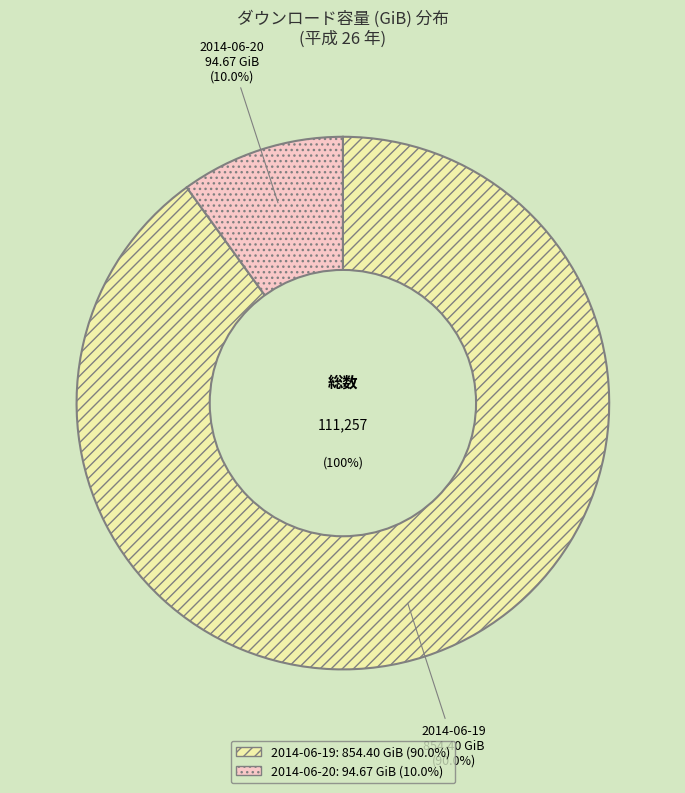

To the nearest percent, what is the average slice percentage?

50%